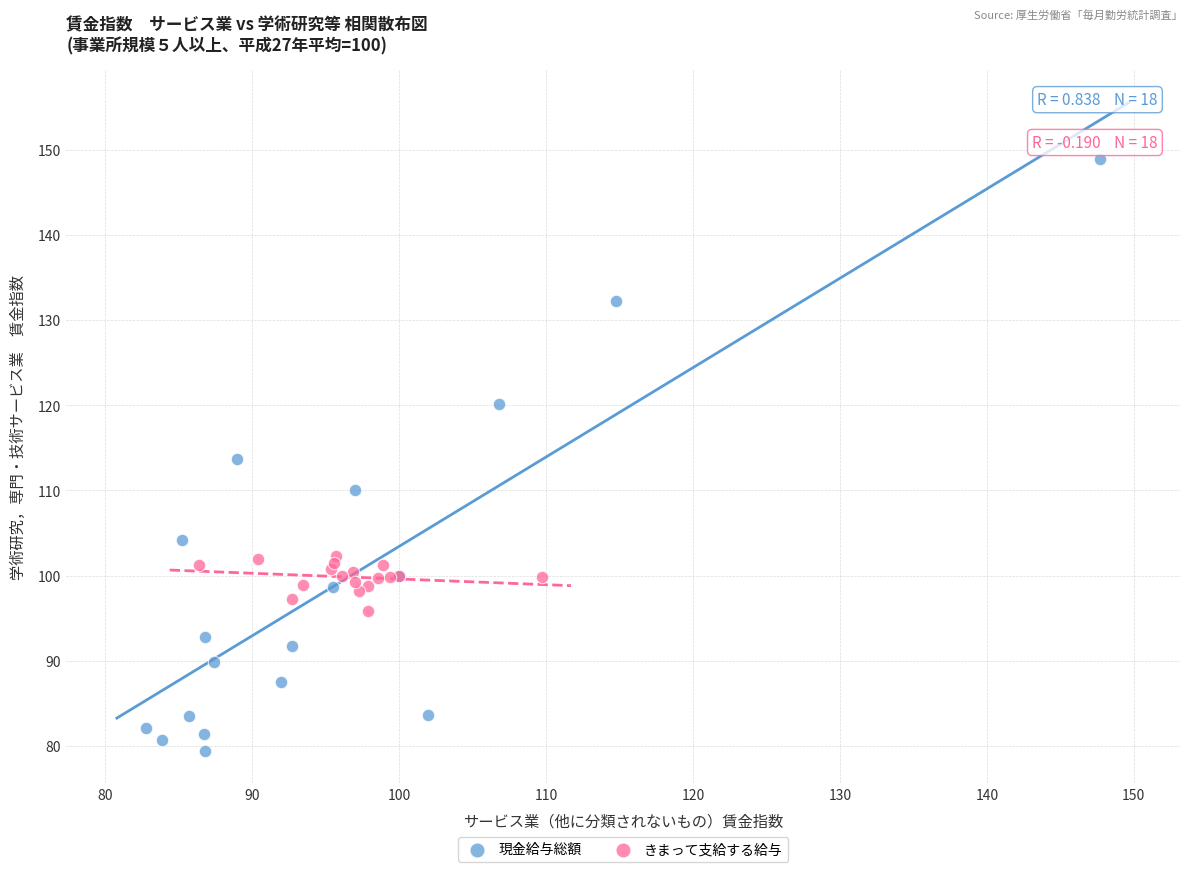

What are all the series names shown in the legend?

現金給与総額, きまって支給する給与